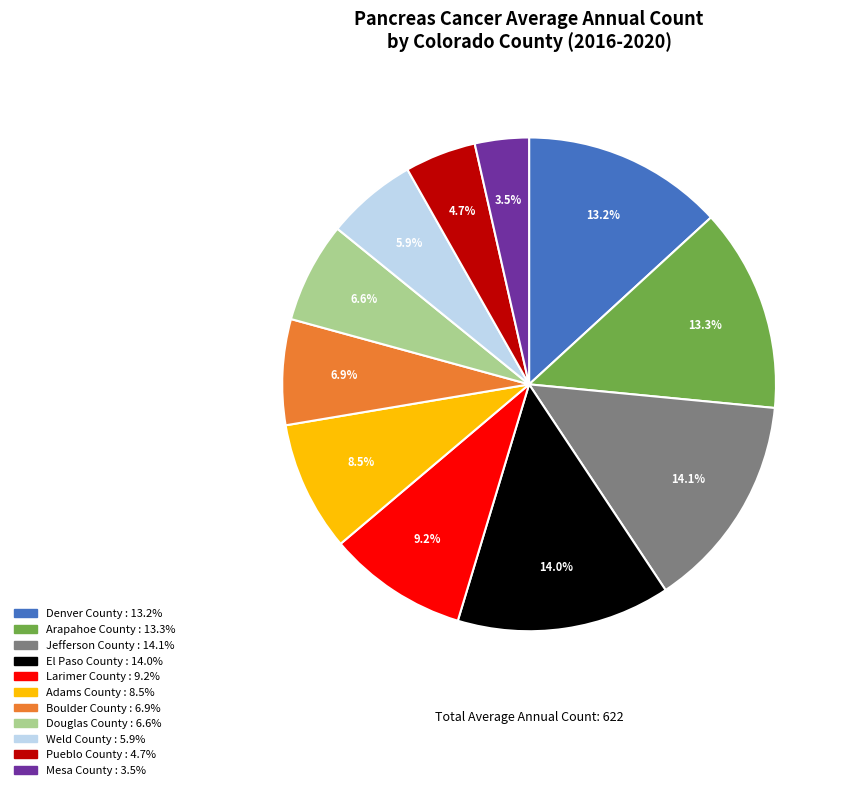

To the nearest percent, what percentage of the pie is El Paso County?

14%